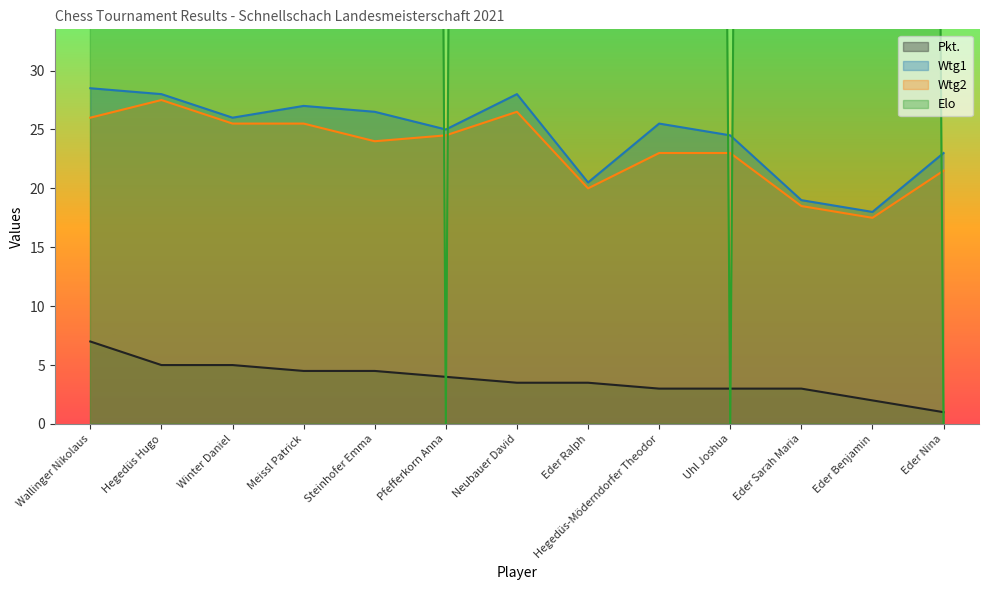

At which category does Wtg2 reach its first local valley?

Steinhofer Emma